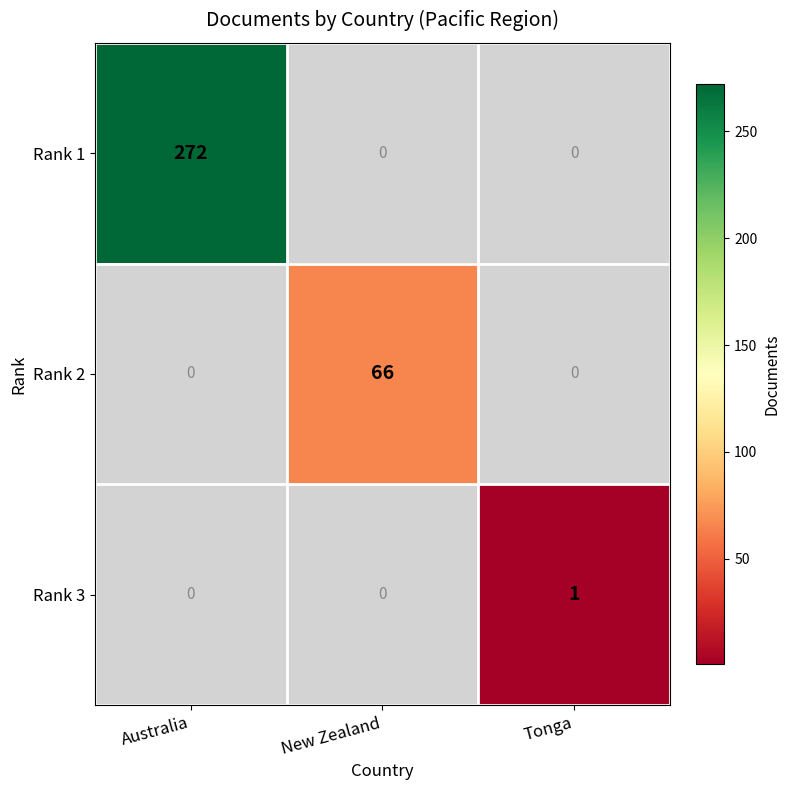

The Rank 2 series shows 66 at New Zealand. True or false?

True